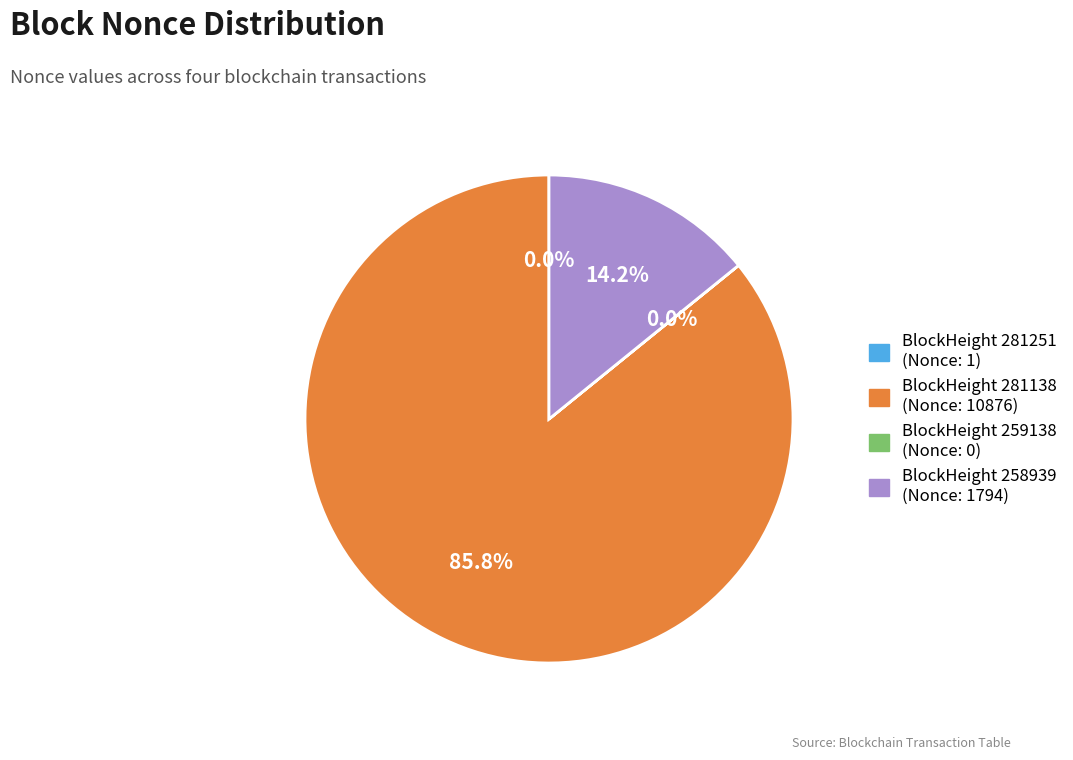

Is there a majority slice in this chart?

Yes